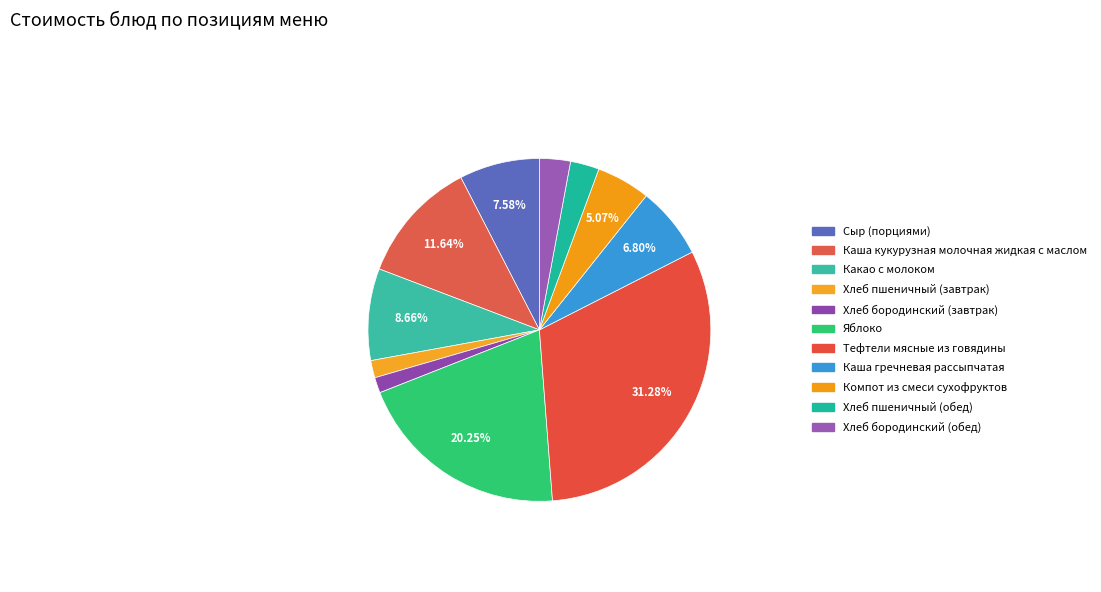

How much of the chart is everything except Хлеб бородинский (обед)?

97.1%